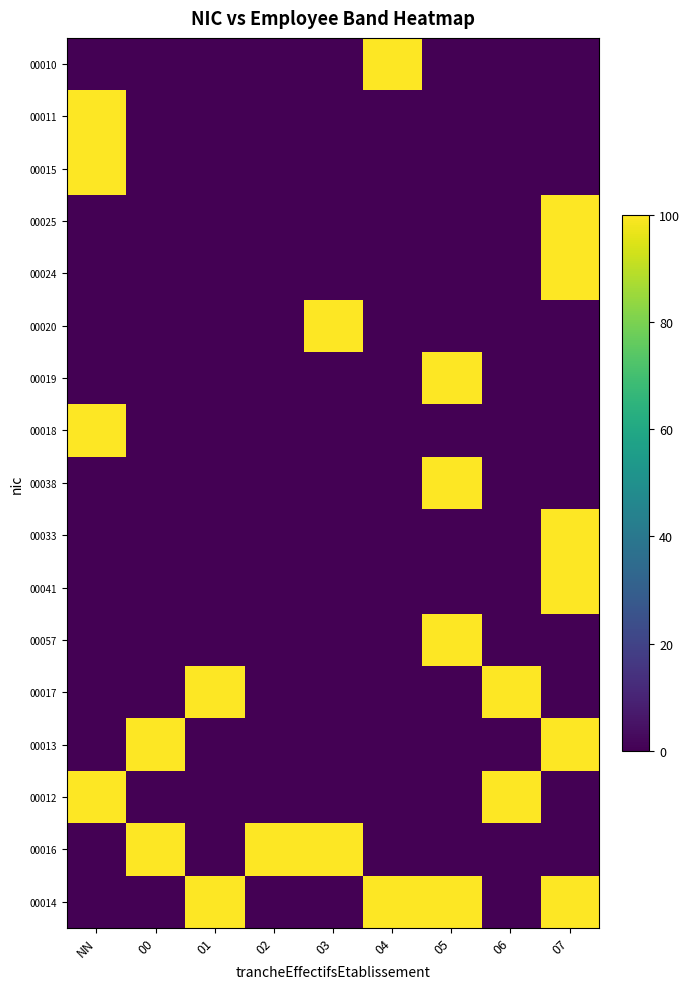

Reading left to right, what are all the values shown in this chart?

00010: NN=0	00=0	01=0	02=0	03=0	04=100	05=0	06=0	07=0
00011: NN=100	00=0	01=0	02=0	03=0	04=0	05=0	06=0	07=0
00015: NN=100	00=0	01=0	02=0	03=0	04=0	05=0	06=0	07=0
00025: NN=0	00=0	01=0	02=0	03=0	04=0	05=0	06=0	07=100
00024: NN=0	00=0	01=0	02=0	03=0	04=0	05=0	06=0	07=100
00020: NN=0	00=0	01=0	02=0	03=100	04=0	05=0	06=0	07=0
00019: NN=0	00=0	01=0	02=0	03=0	04=0	05=100	06=0	07=0
00018: NN=100	00=0	01=0	02=0	03=0	04=0	05=0	06=0	07=0
00038: NN=0	00=0	01=0	02=0	03=0	04=0	05=100	06=0	07=0
00033: NN=0	00=0	01=0	02=0	03=0	04=0	05=0	06=0	07=100
00041: NN=0	00=0	01=0	02=0	03=0	04=0	05=0	06=0	07=100
00057: NN=0	00=0	01=0	02=0	03=0	04=0	05=100	06=0	07=0
00017: NN=0	00=0	01=100	02=0	03=0	04=0	05=0	06=100	07=0
00013: NN=0	00=100	01=0	02=0	03=0	04=0	05=0	06=0	07=100
00012: NN=100	00=0	01=0	02=0	03=0	04=0	05=0	06=100	07=0
00016: NN=0	00=100	01=0	02=100	03=100	04=0	05=0	06=0	07=0
00014: NN=0	00=0	01=100	02=0	03=0	04=100	05=100	06=0	07=100